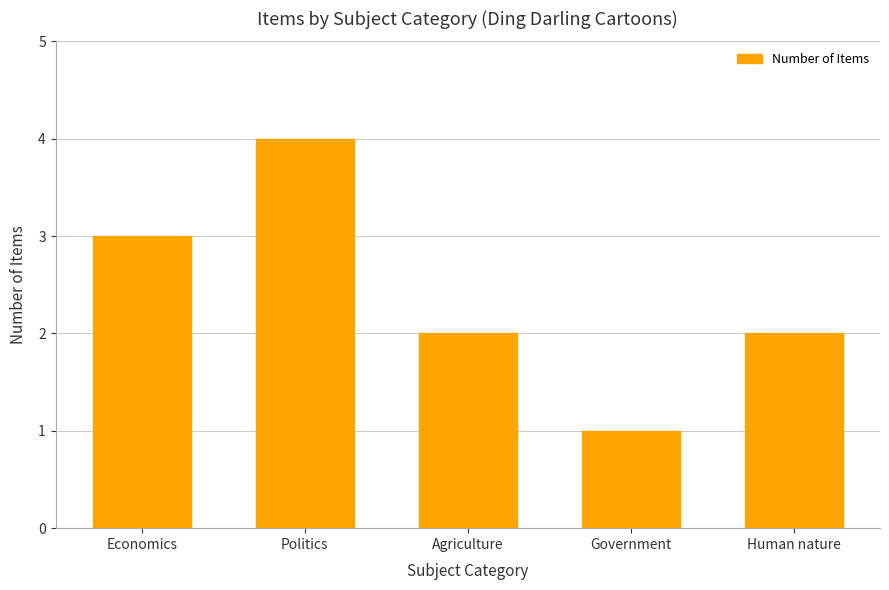

Count the number of data series in this chart.

1